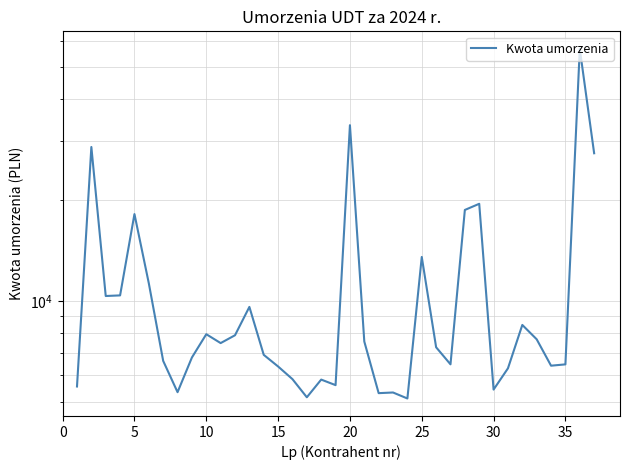

True or false: the data has more than 0 interior local peaks.

True